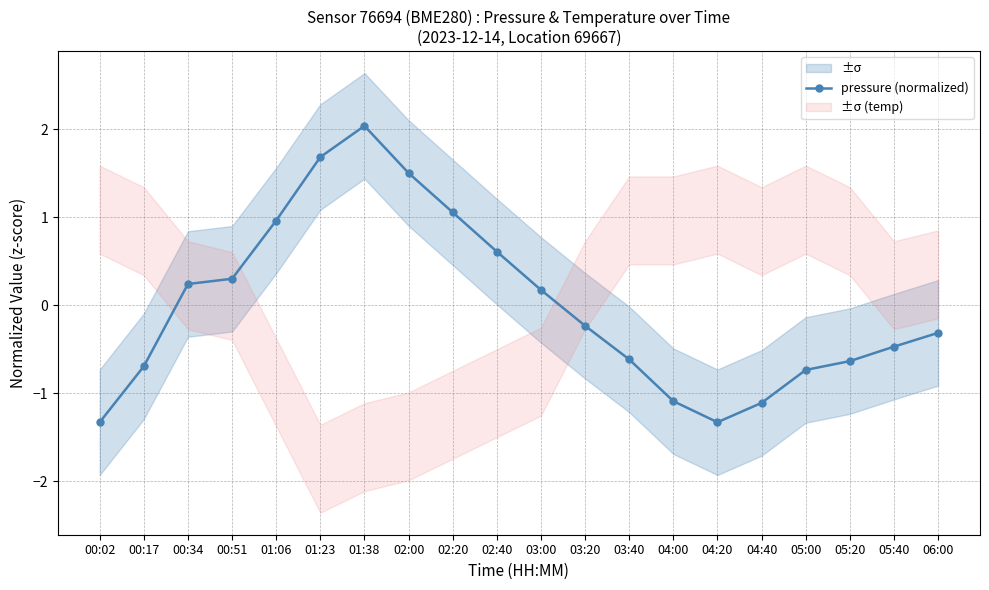

What is the smallest value displayed?

-1.3